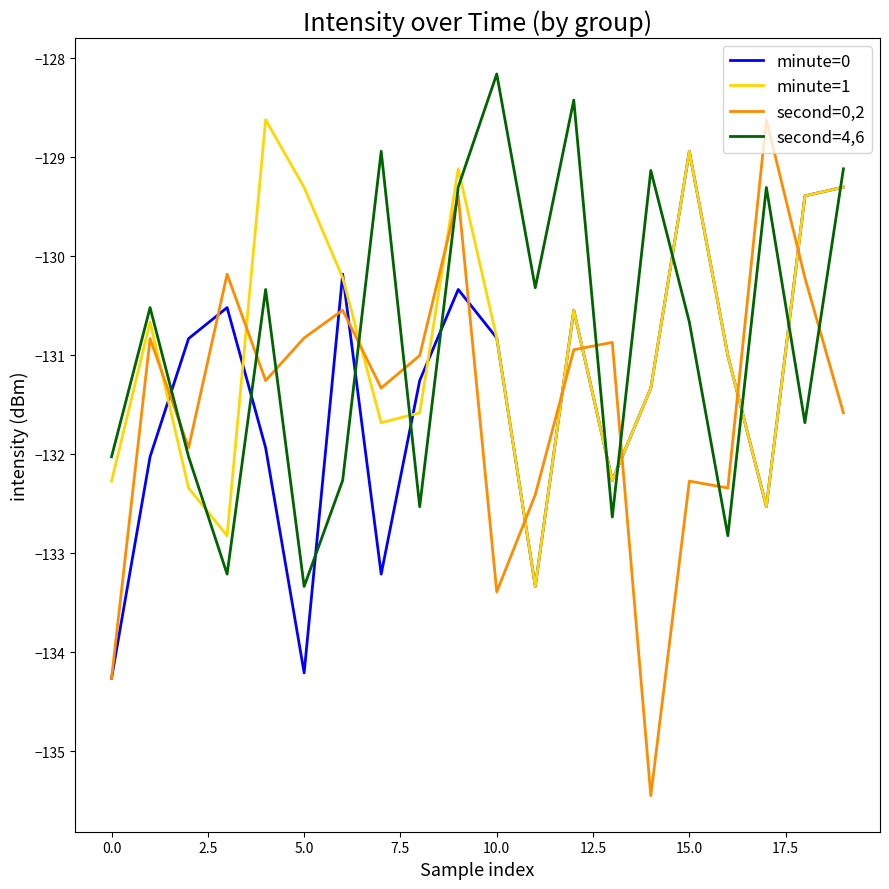

Which series has the widest spread of values?

second=0,2